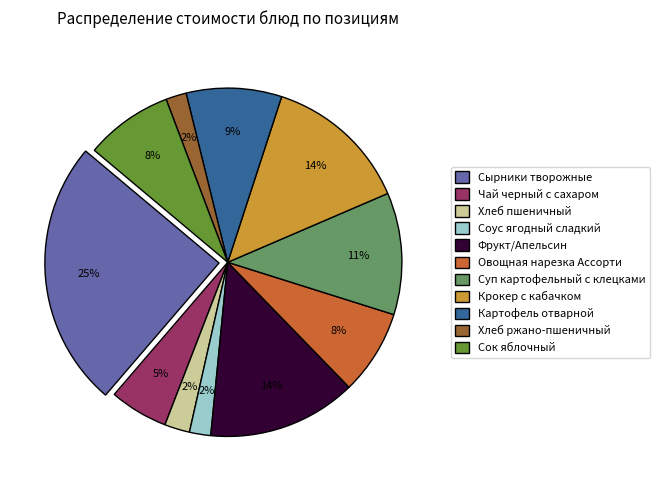

Do Крокер с кабачком and Хлеб пшеничный together represent more than half of the pie?

No